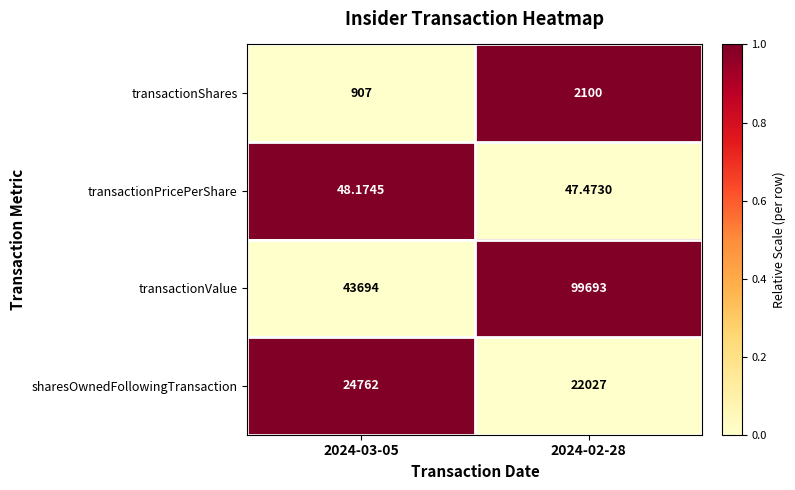

Which category has the lowest value across all series?

2024-02-28